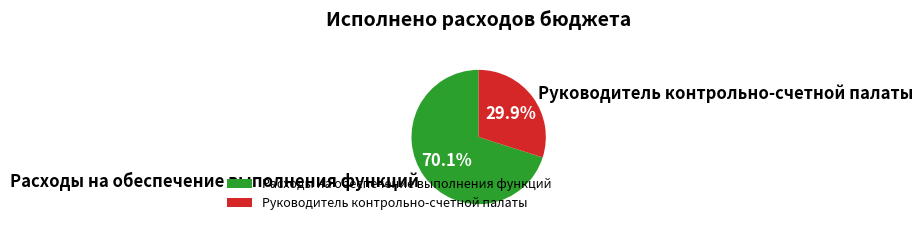

True or false: Руководитель контрольно-счетной палаты accounts for 44% of the total.

False